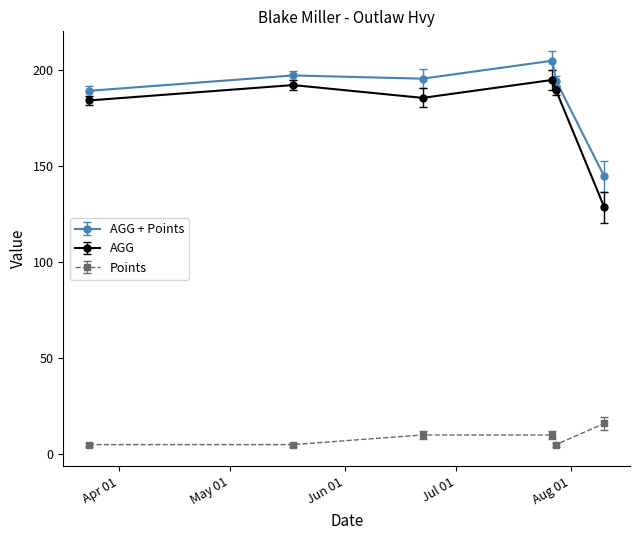

What are all the series names shown in the legend?

AGG + Points, AGG, Points